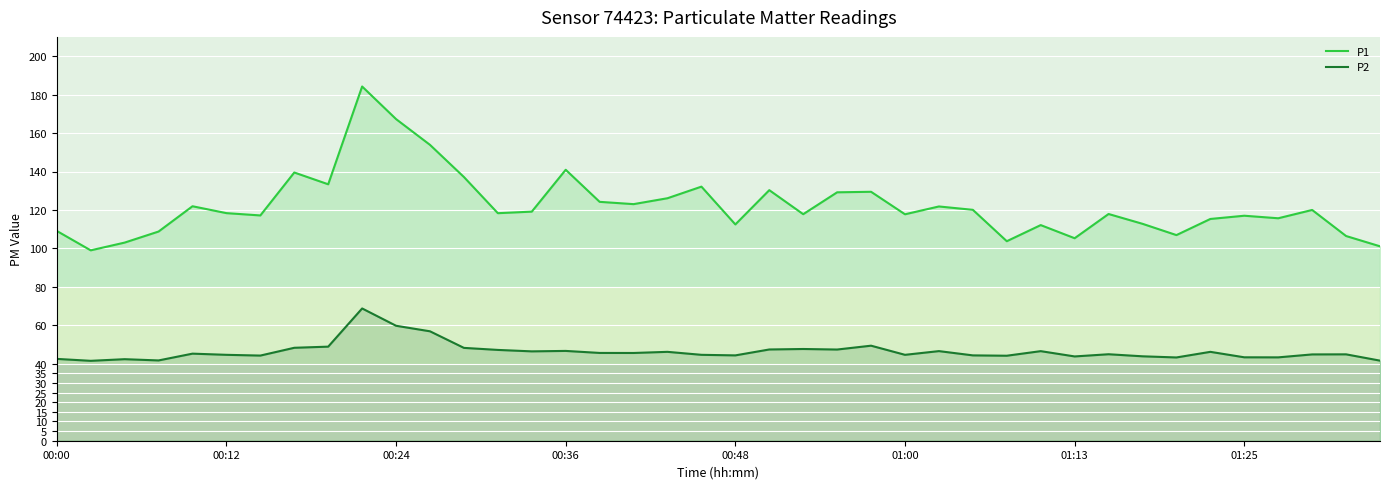

How many data points in P1 are above 118?

21